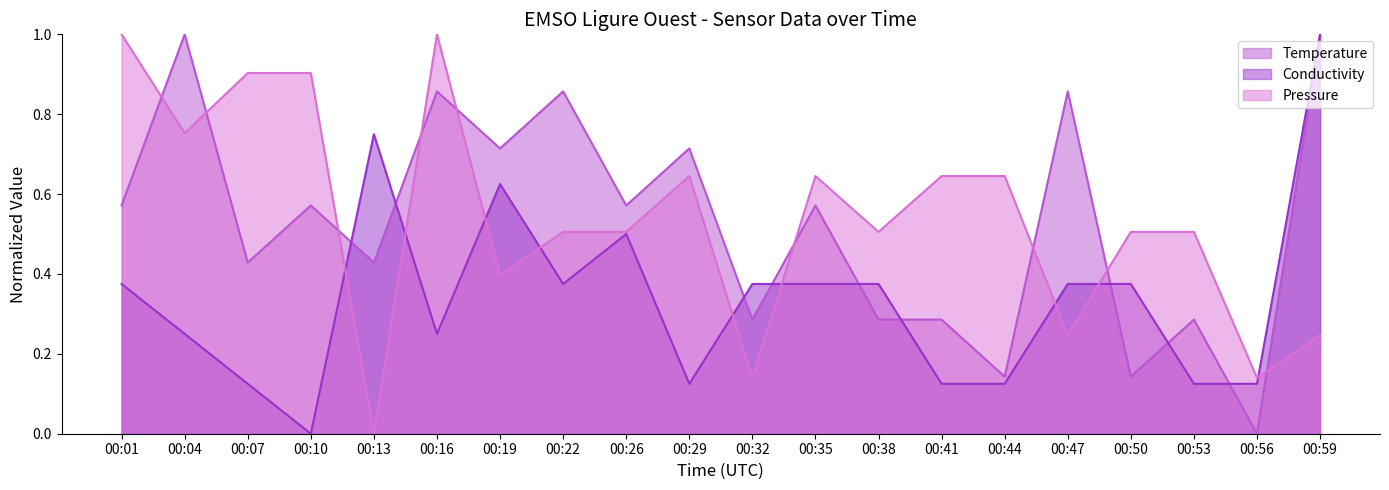

What is the total value across all series at 00:19?

1.7